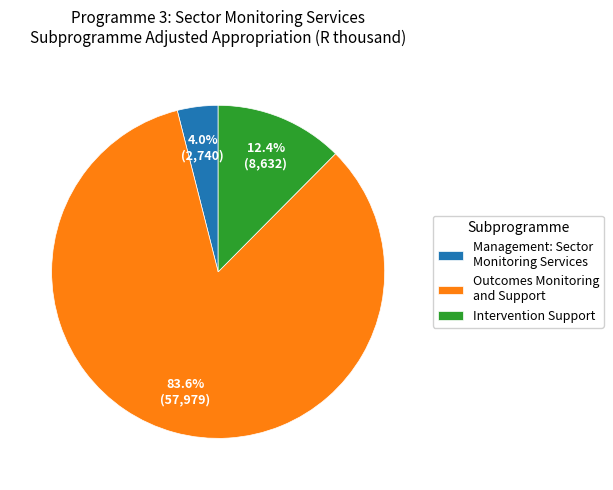

Which has a higher value, Management: Sector Monitoring Services or Outcomes Monitoring and Support?

Outcomes Monitoring and Support